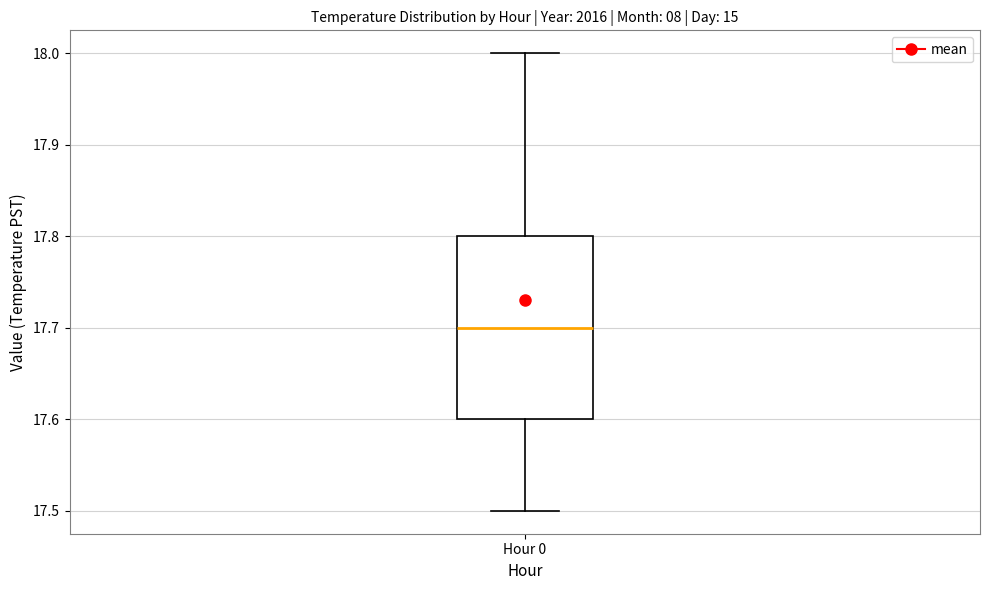

Where does the median line of the box for Hour 0 sit on the y-axis? The values are not printed on the chart, so give them approximately, as read against the axis.

17.7